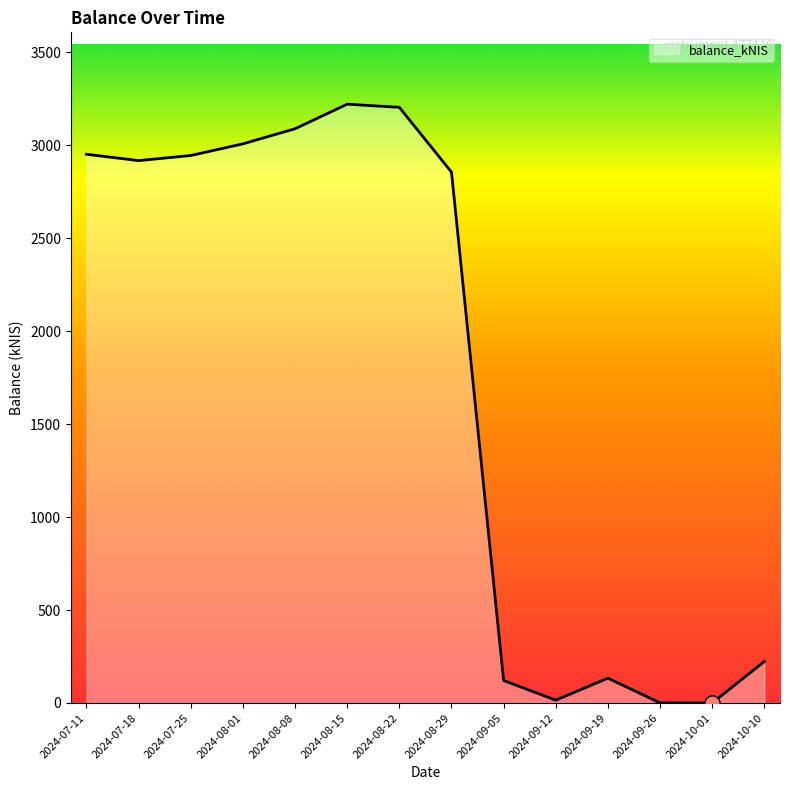

What is the change in value from 2024-08-08 to 2024-09-12?

-3072.4